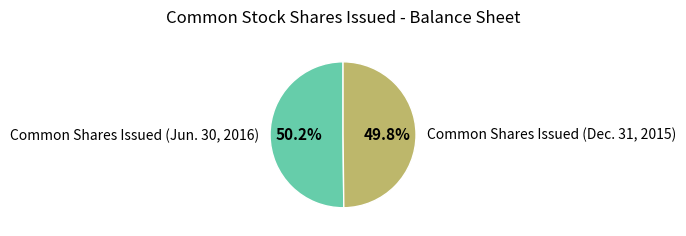

What is the ratio of the value at Common Shares Issued (Jun. 30, 2016) to the value at Common Shares Issued (Dec. 31, 2015)?

1.0